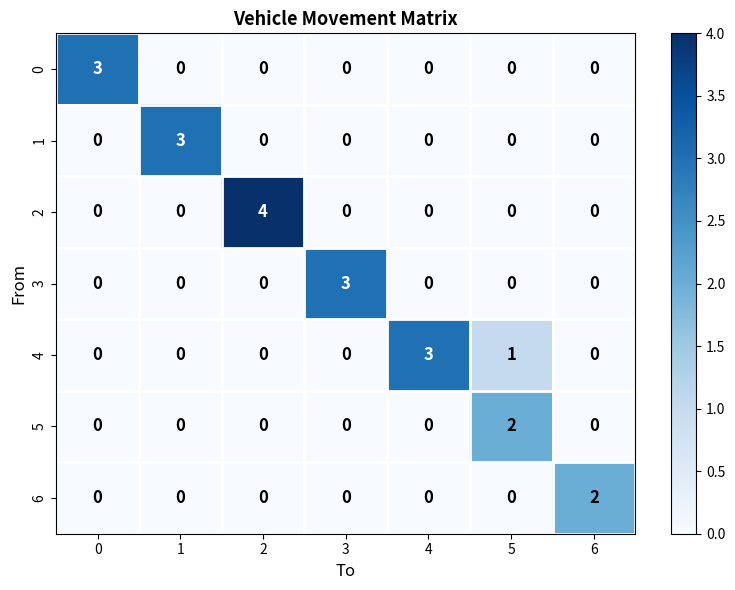

What is the maximum value shown in the chart?

4